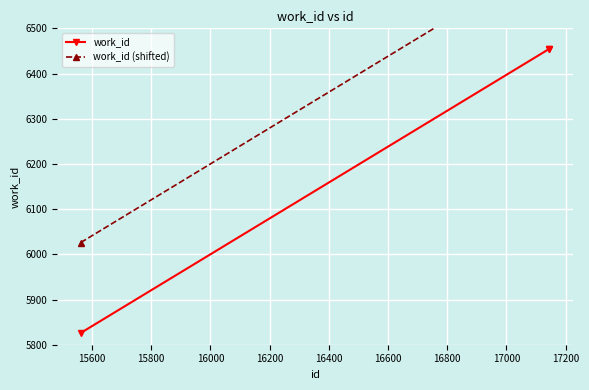

Rank the series by their maximum value, from lowest to highest.

work_id, work_id (shifted)